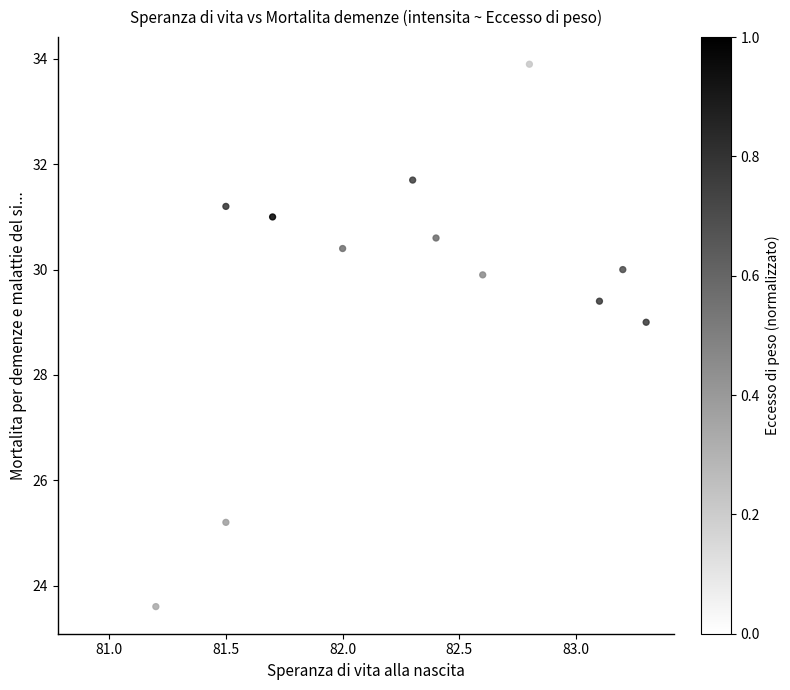

What is the range of X values (max minus min)?

2.4